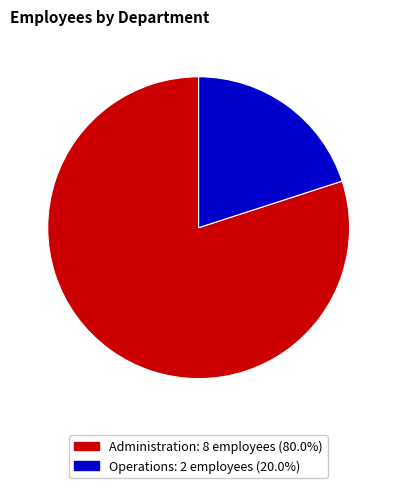

Which category has the biggest portion of the pie?

Administration